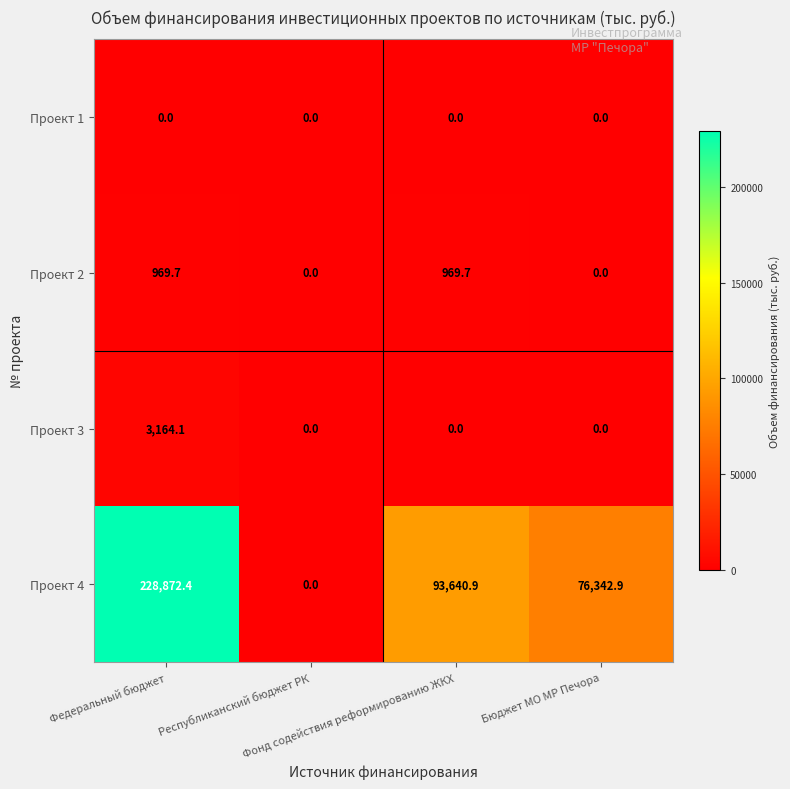

What is the average value of the Проект 2 series?

484.9